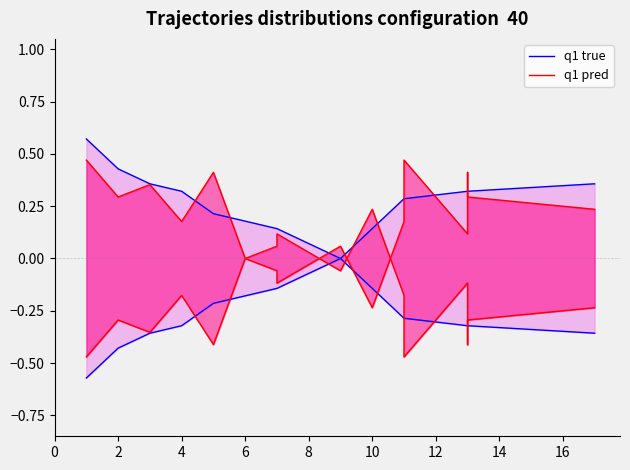

Is it true that q1 pred equals 0.0 at 10?

False